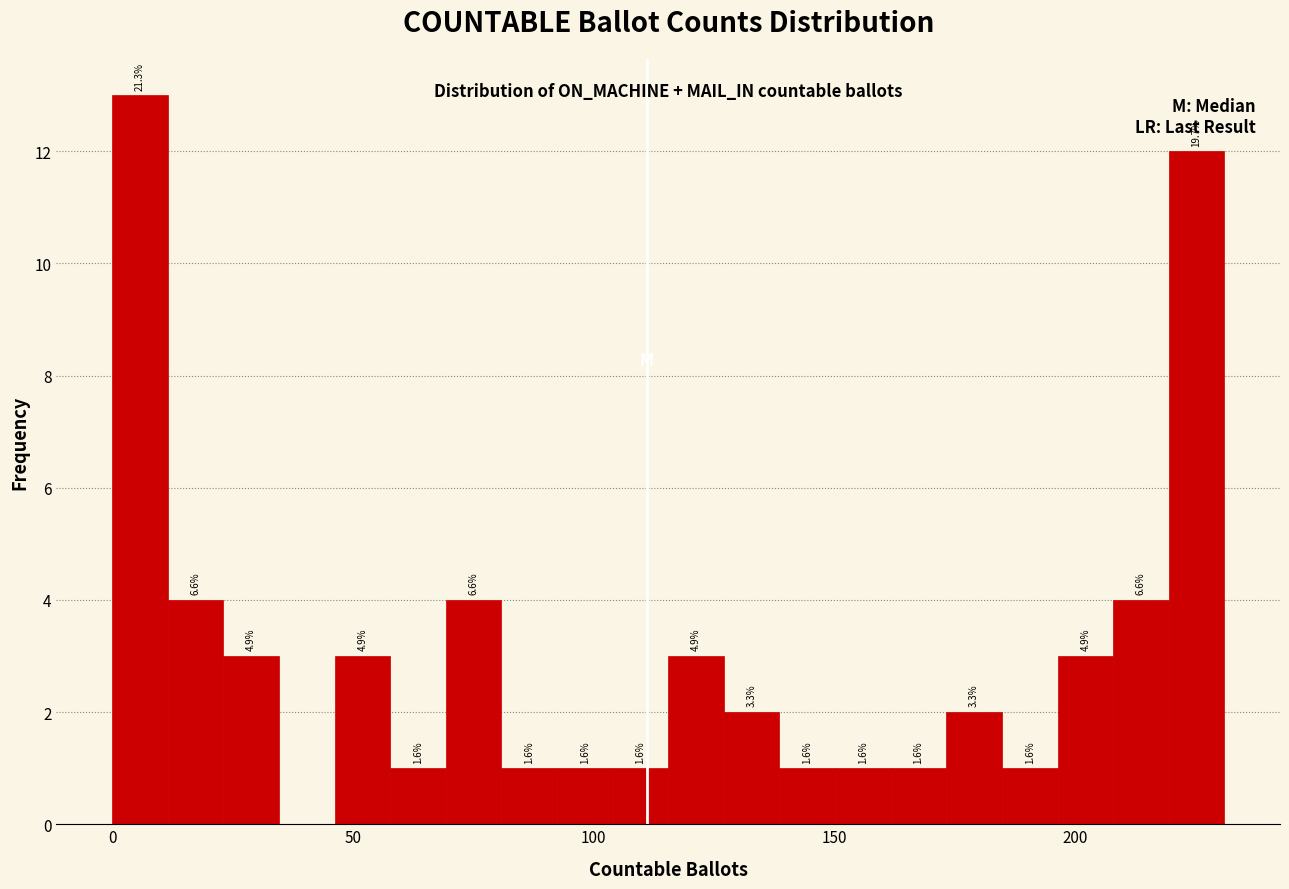

Read against the x-axis, roughly where is the centre of the tallest bar?

5